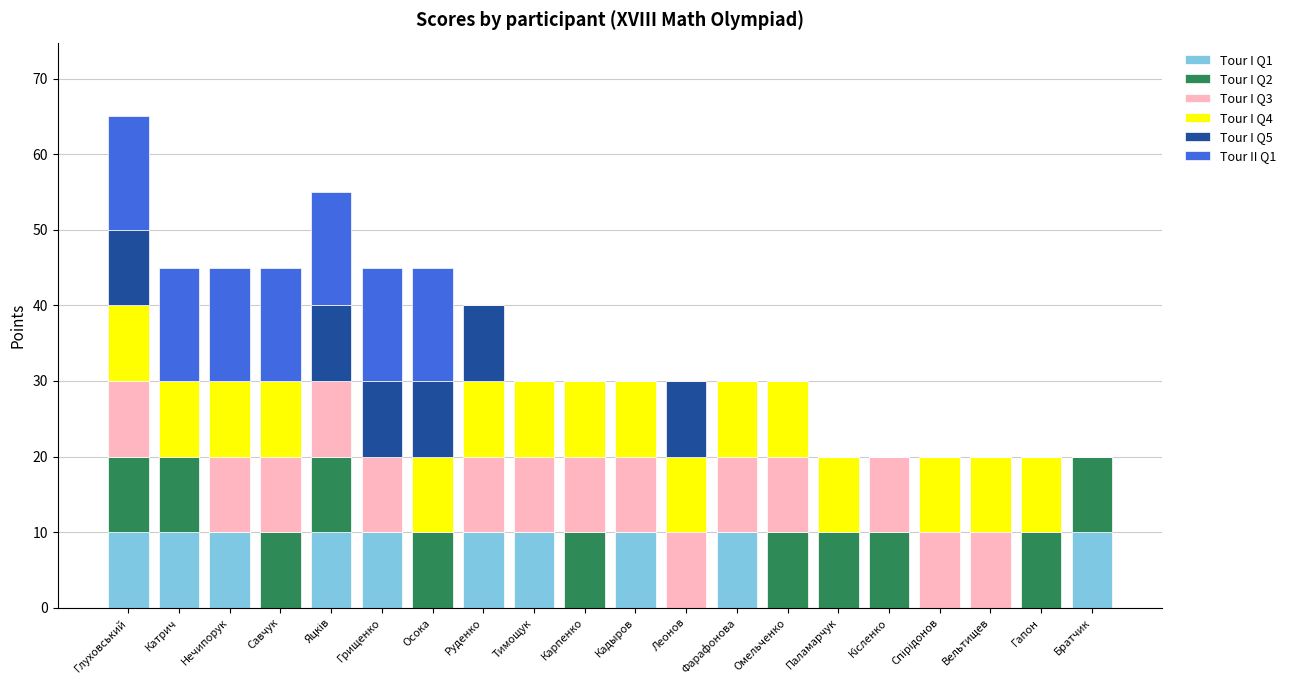

What is the sum of the Tour I Q1 values at Братчик and Паламарчук?

10